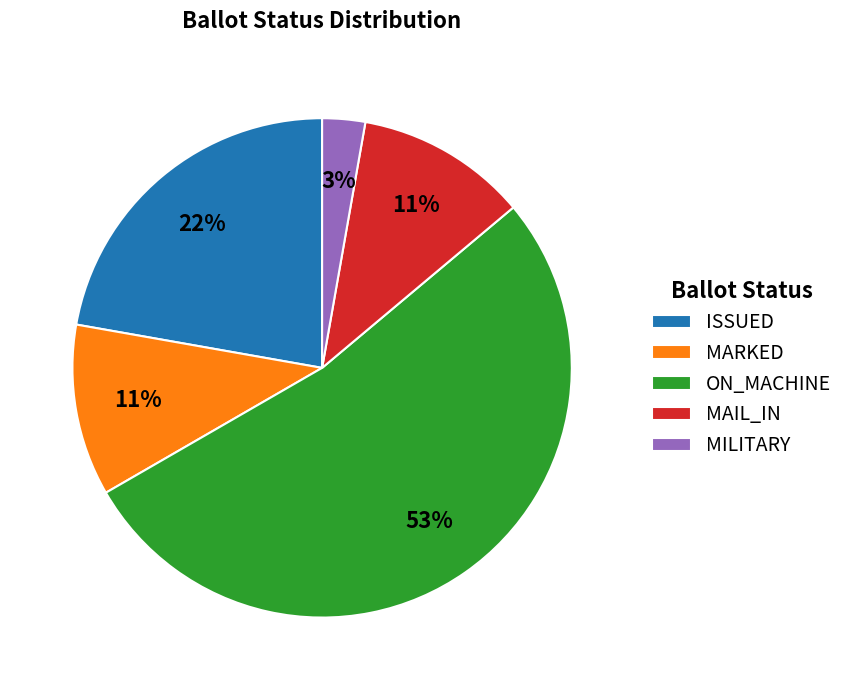

Count the number of slices in the pie.

5